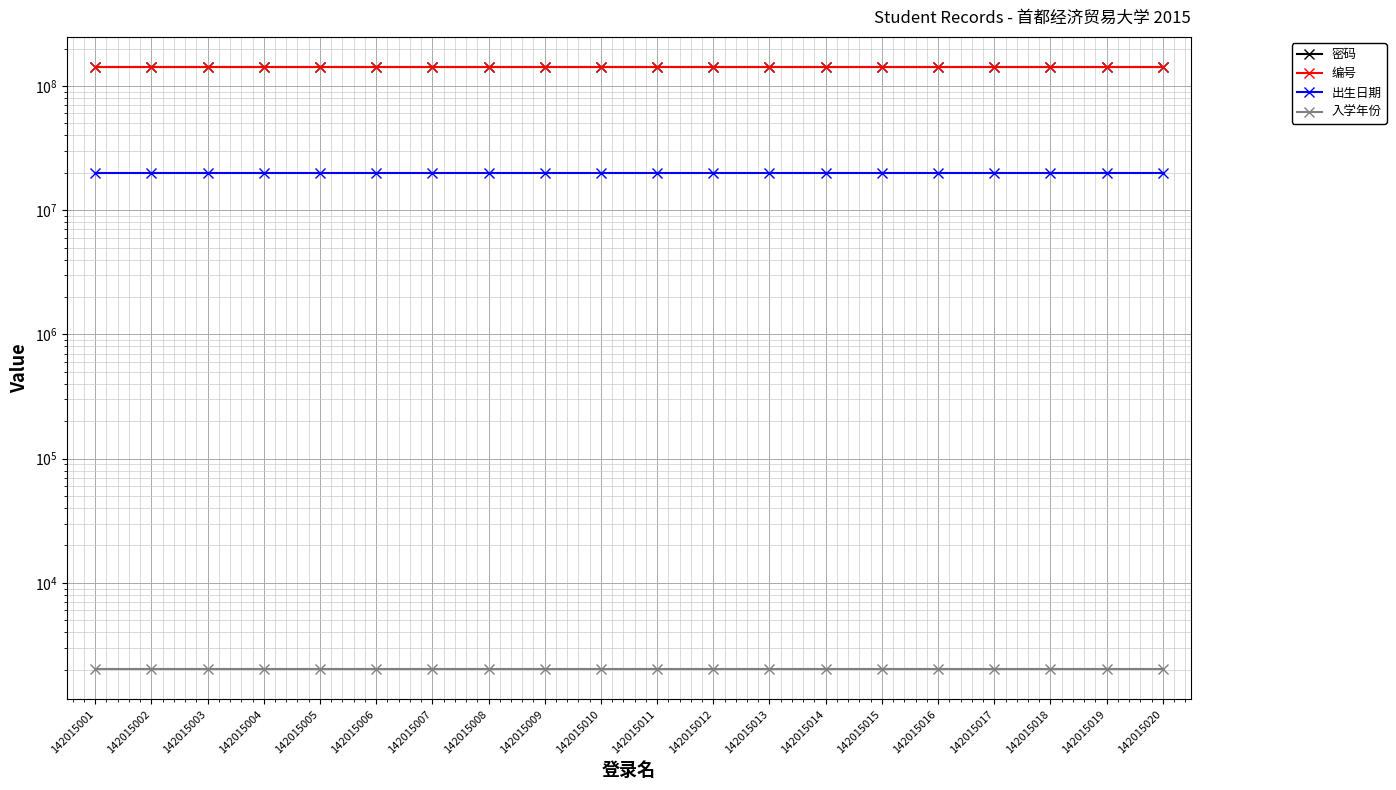

Is the value of 入学年份 at 142015004 greater than the value of 编号 at 142015005?

No